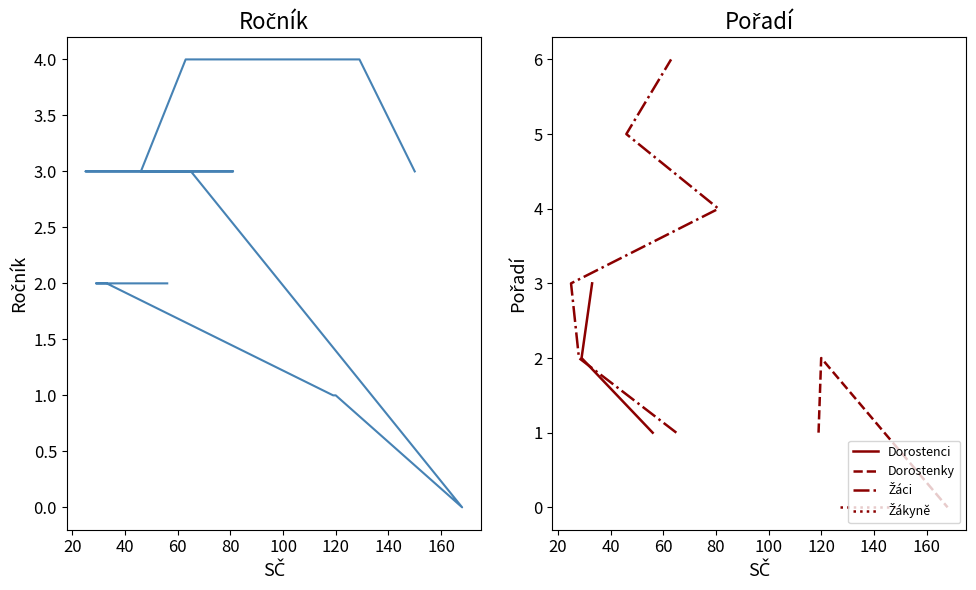

Reading right to left, what are all the values shown in this chart?

3	4	4	4	3	3	3	3	3	0	1	1	2	2	2